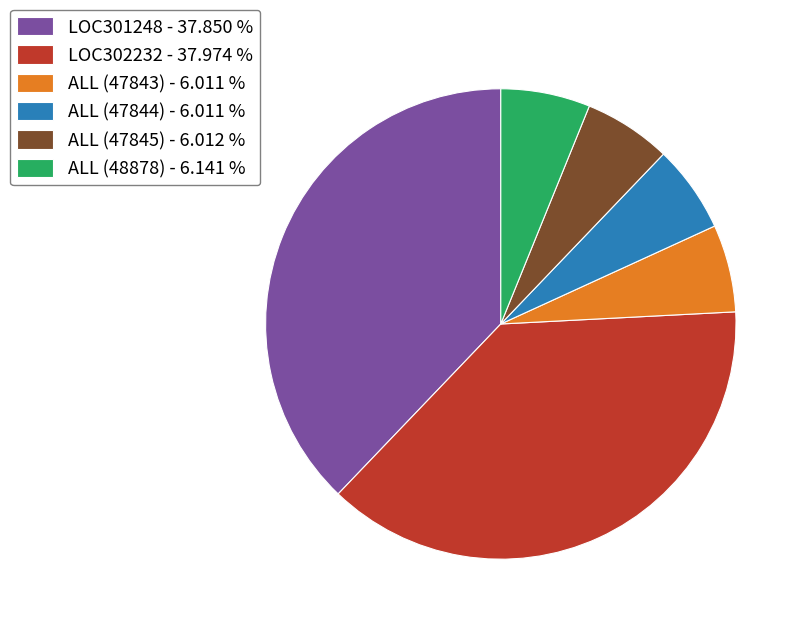

Between LOC302232 - 37.974 % and ALL (47843) - 6.011 %, which is larger?

LOC302232 - 37.974 %